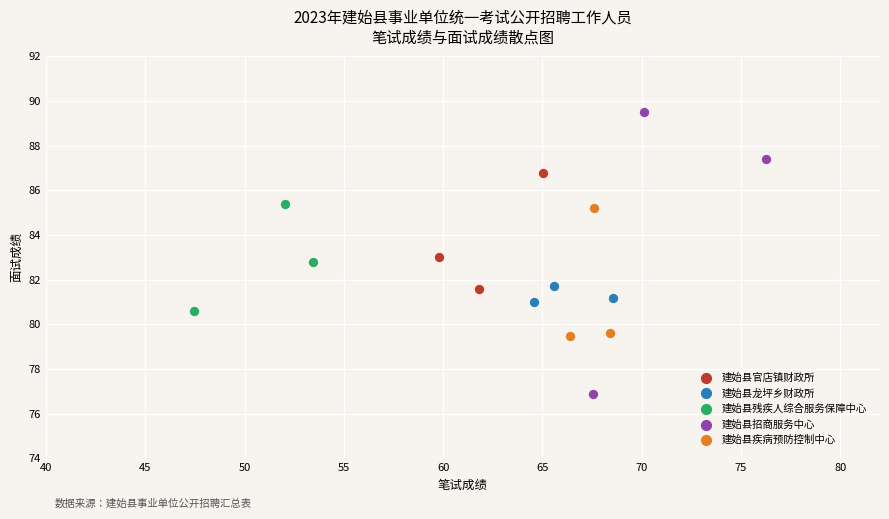

What are all the series names shown in the legend?

建始县官店镇财政所, 建始县龙坪乡财政所, 建始县残疾人综合服务保障中心, 建始县招商服务中心, 建始县疾病预防控制中心